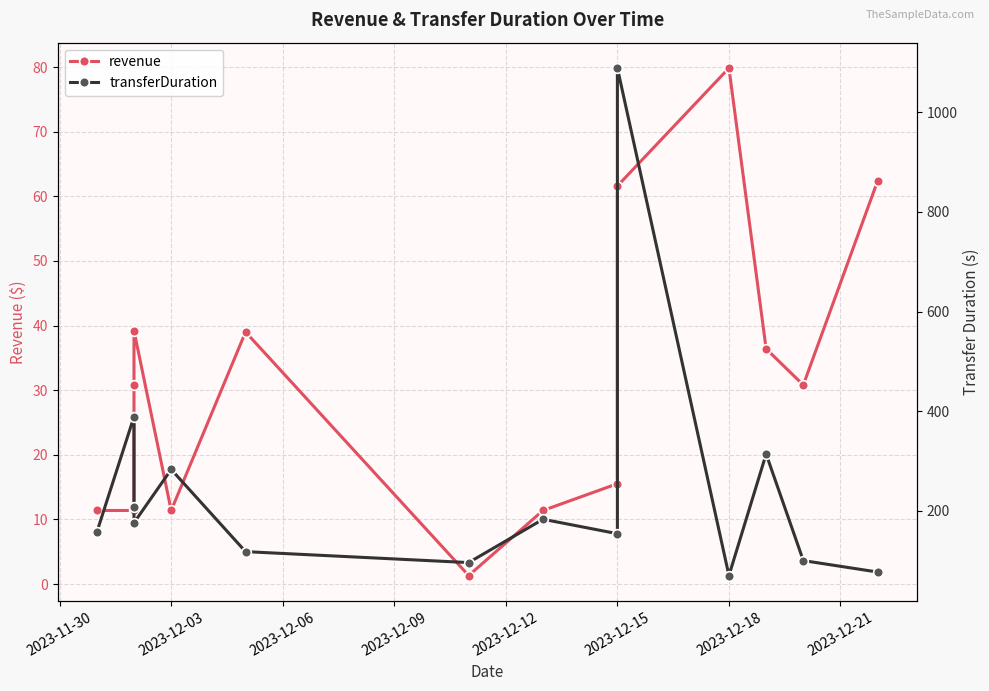

Which label corresponds to the smallest value in the chart?

2023-12-18